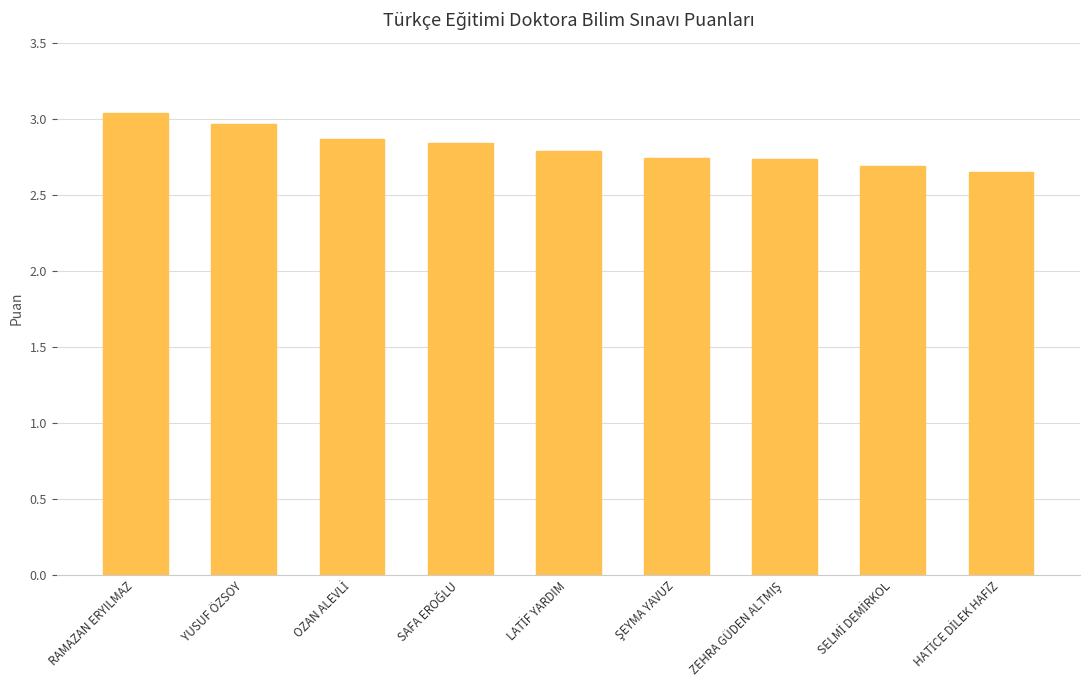

What is the label of the 1st bar from the left?

RAMAZAN ERYILMAZ